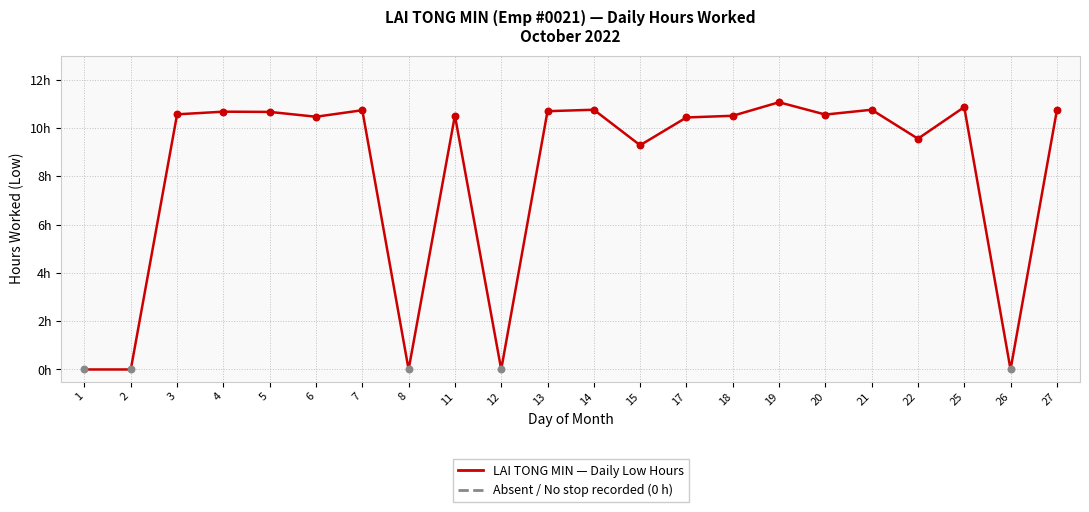

Approximately how many times larger is the value at 11 compared to 4?

1.0